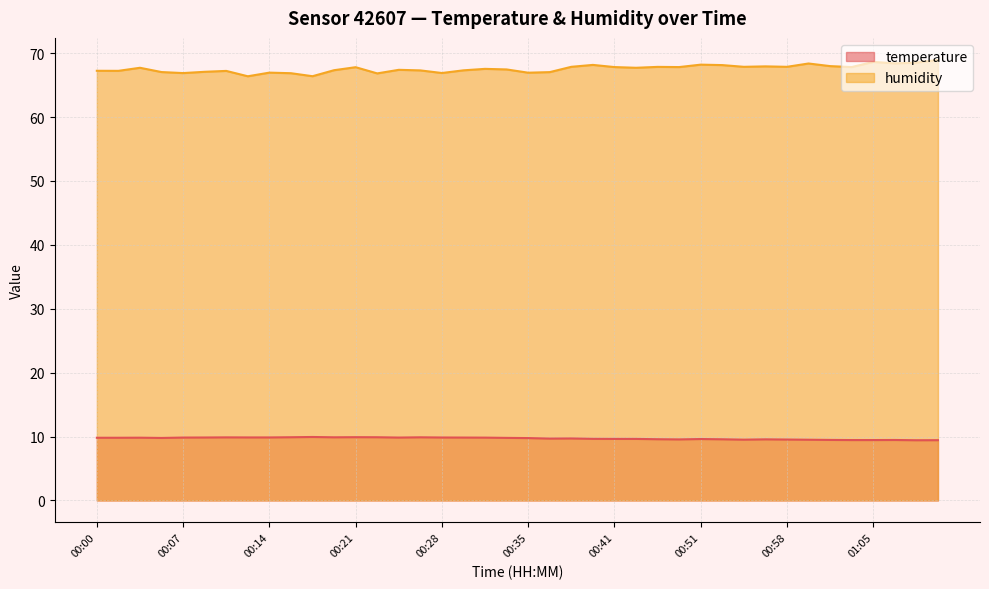

The humidity series shows 68.2 at 00:40. True or false?

True